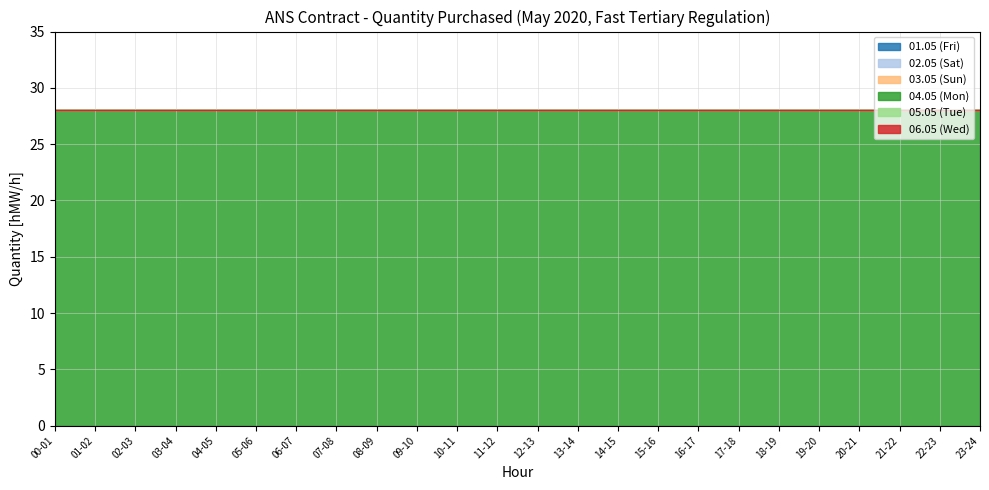

How many values are above zero?

1